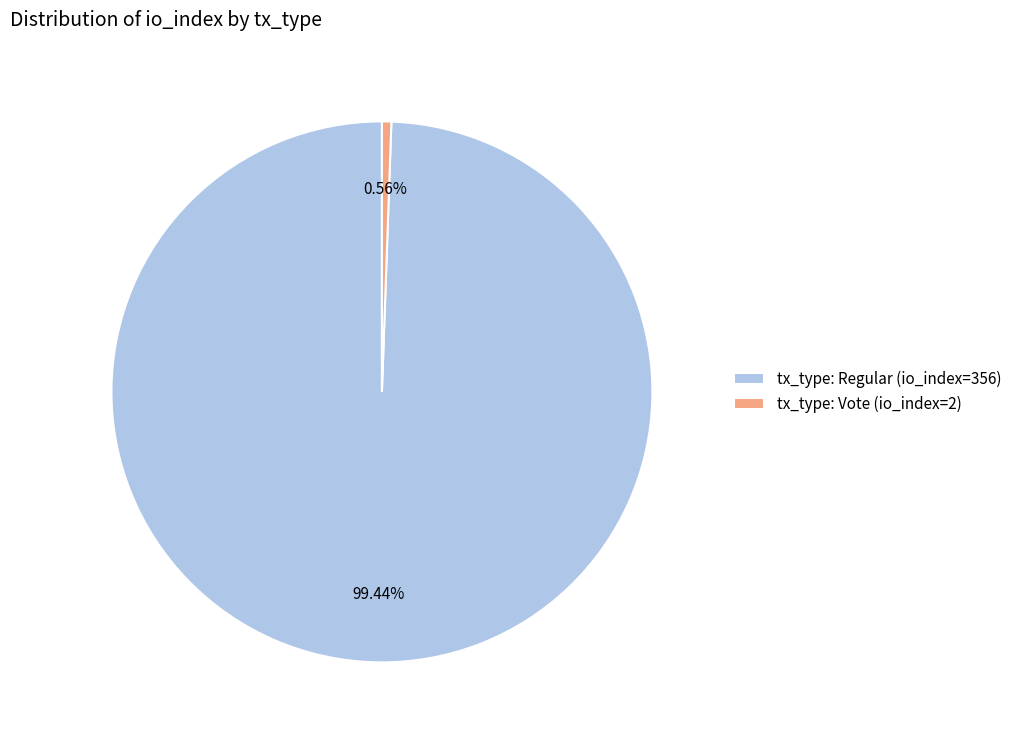

What percentage is the tx_type: Regular (io_index=356) slice, to the nearest percent?

99%